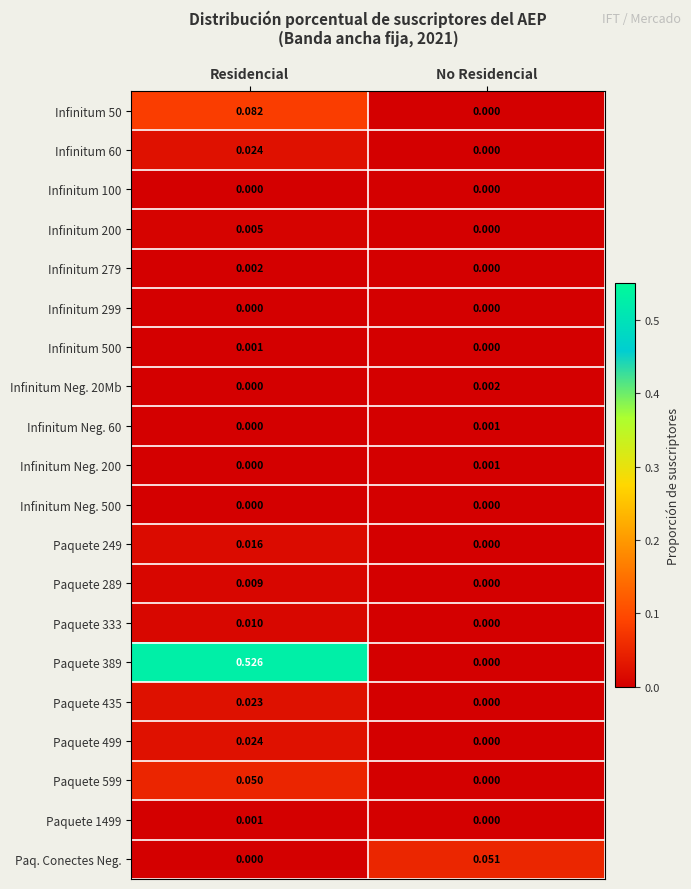

How many values in Paquete 289 are above zero?

1